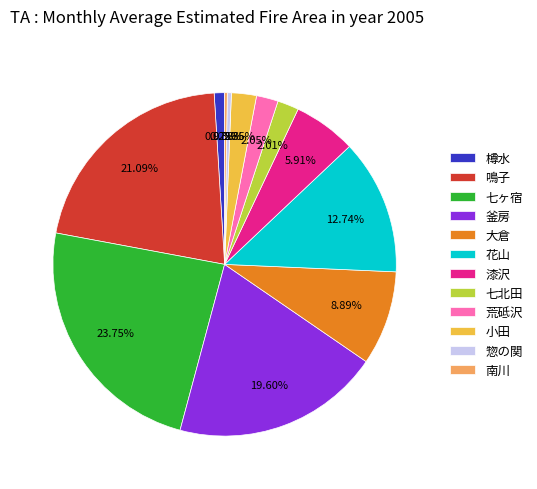

What is the ratio of the value at 花山 to the value at 漆沢?

2.2